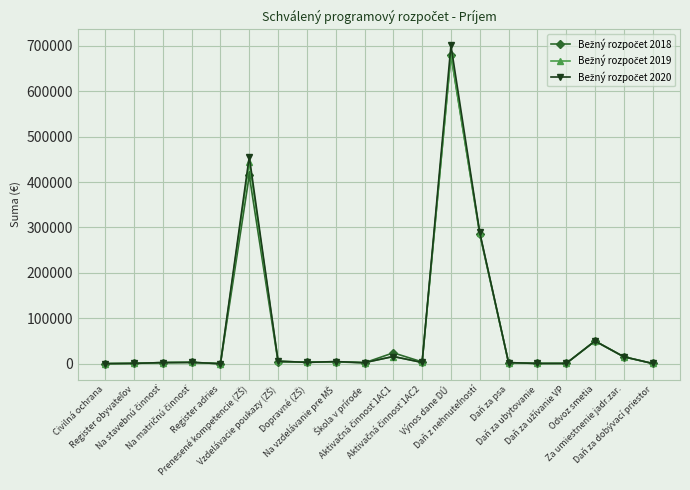

At how many categories does at least one series exceed 104042?

3